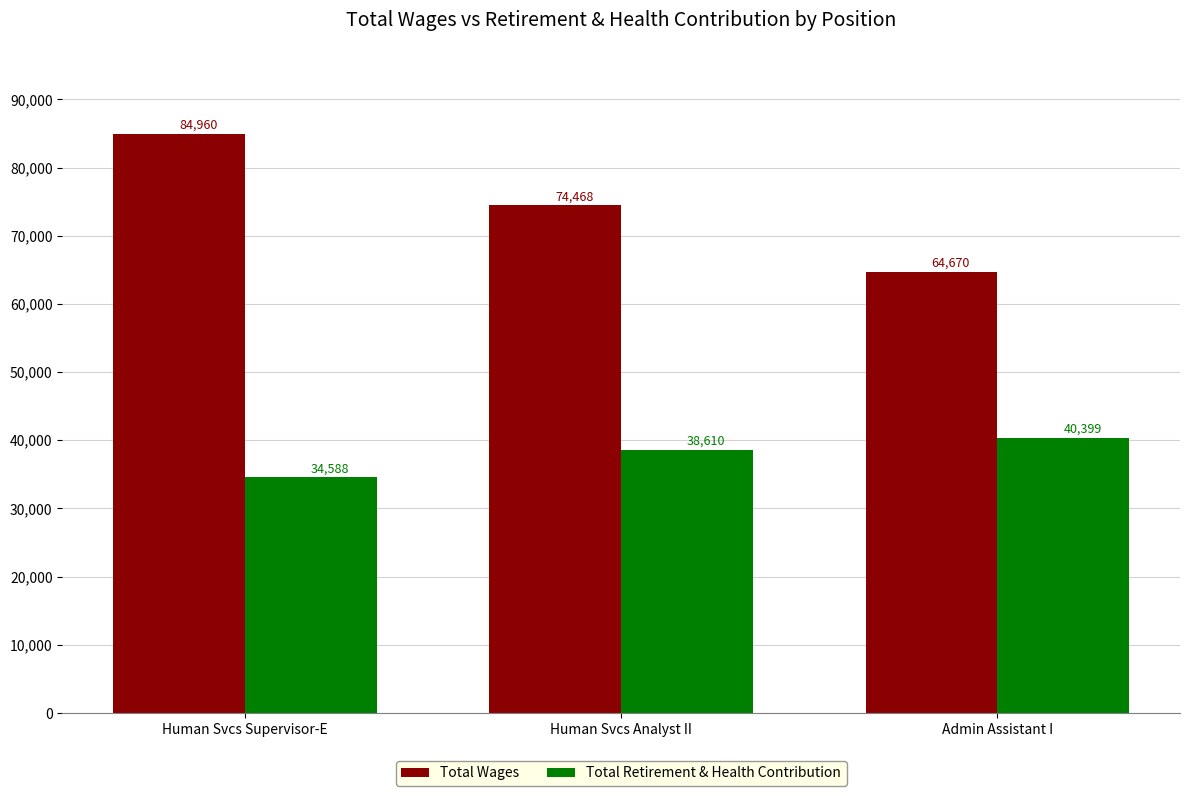

Reading right to left, extract all data points from this chart.

Total Wages: 64670	74468	84960
Total Retirement & Health Contribution: 40399	38610	34588